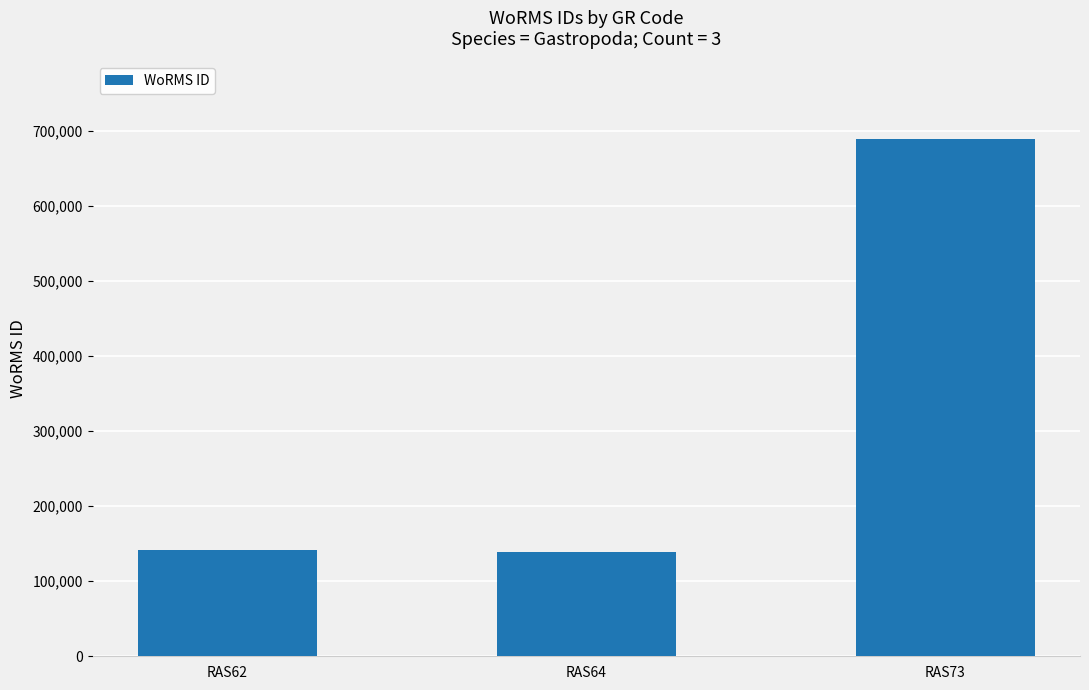

What is the smallest value displayed?

138590